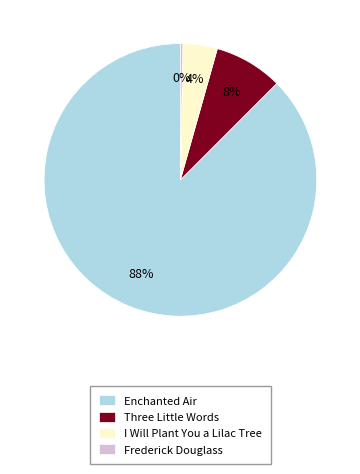

Combined, do Enchanted Air and I Will Plant You a Lilac Tree account for over 50%?

Yes